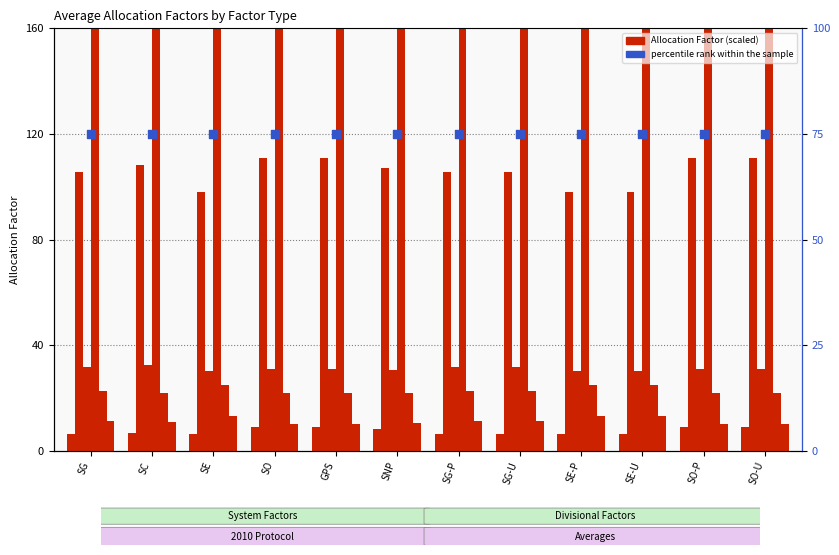

What is the total value across all series at SE?

340.9